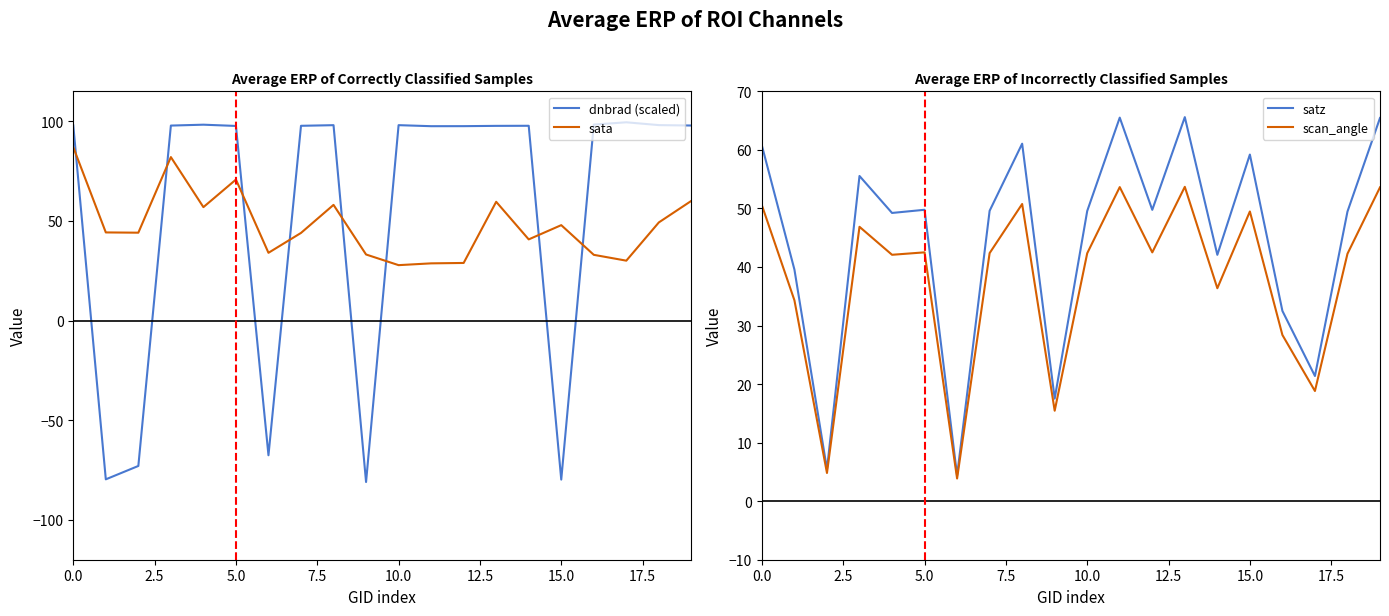

How many lines are shown in the chart?

4